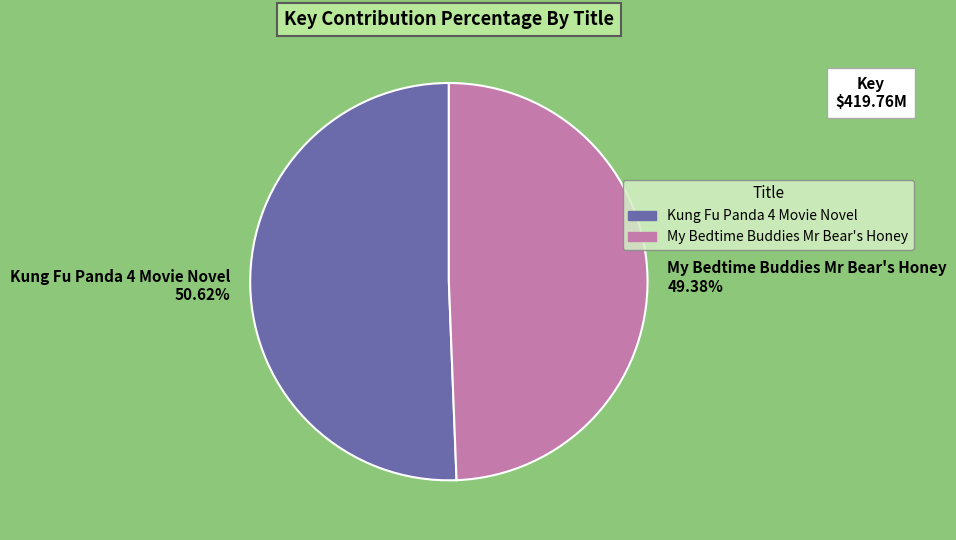

What percentage is the My Bedtime Buddies Mr Bear's Honey slice, to the nearest percent?

49%